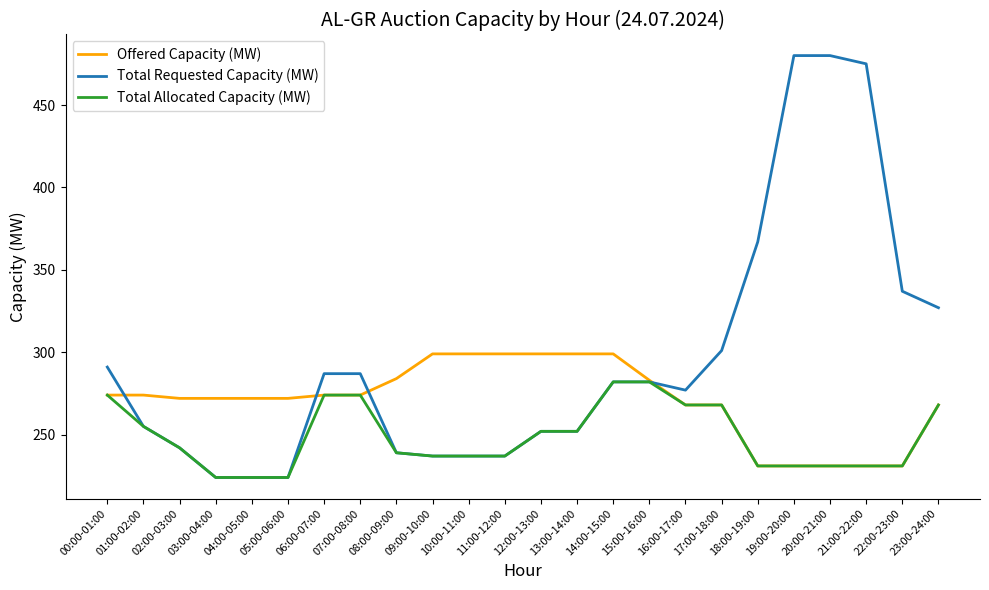

Is the value of Offered Capacity (MW) at 00:00-01:00 greater than the value of Total Allocated Capacity (MW) at 13:00-14:00?

Yes